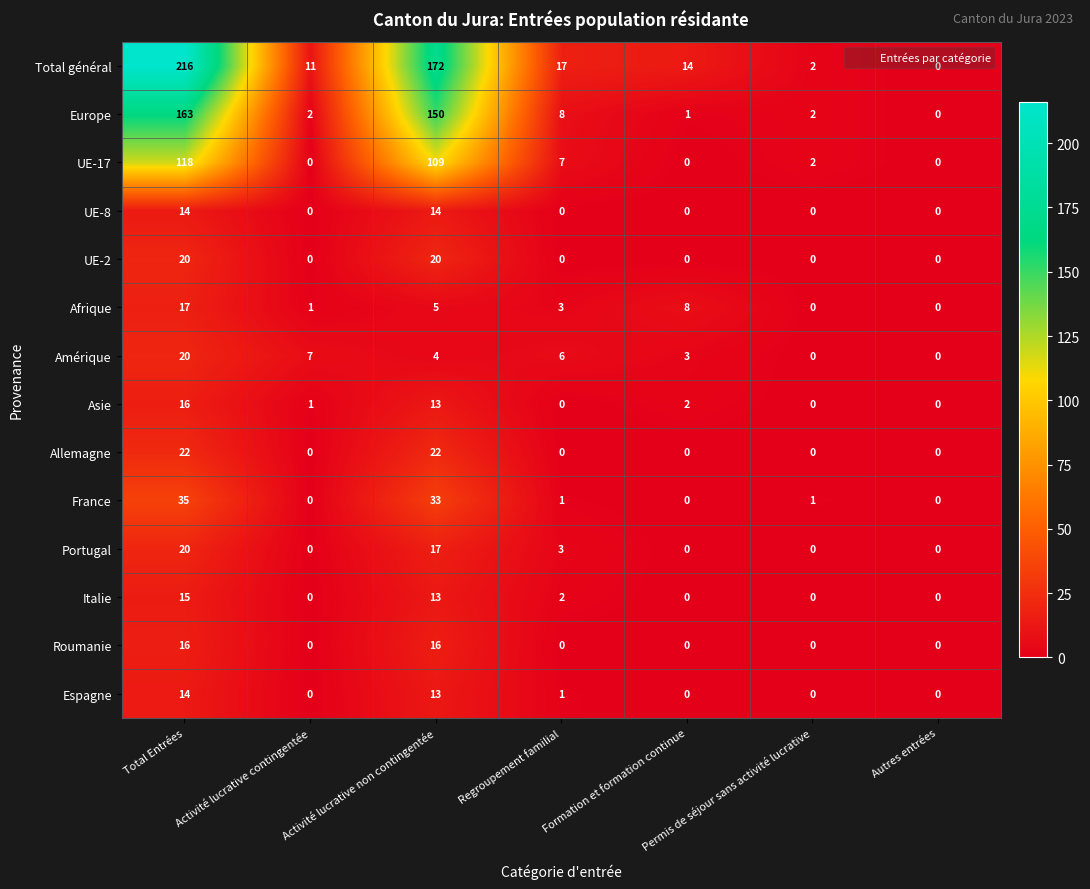

What value does the France series have at Total Entrées?

35